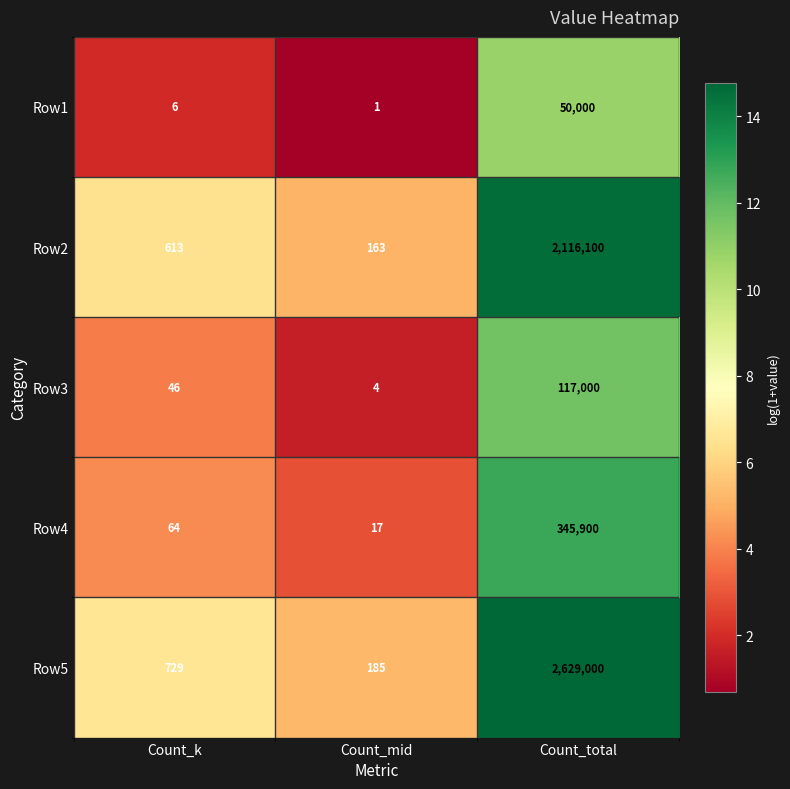

What is the total value across all series at Count_mid?

370